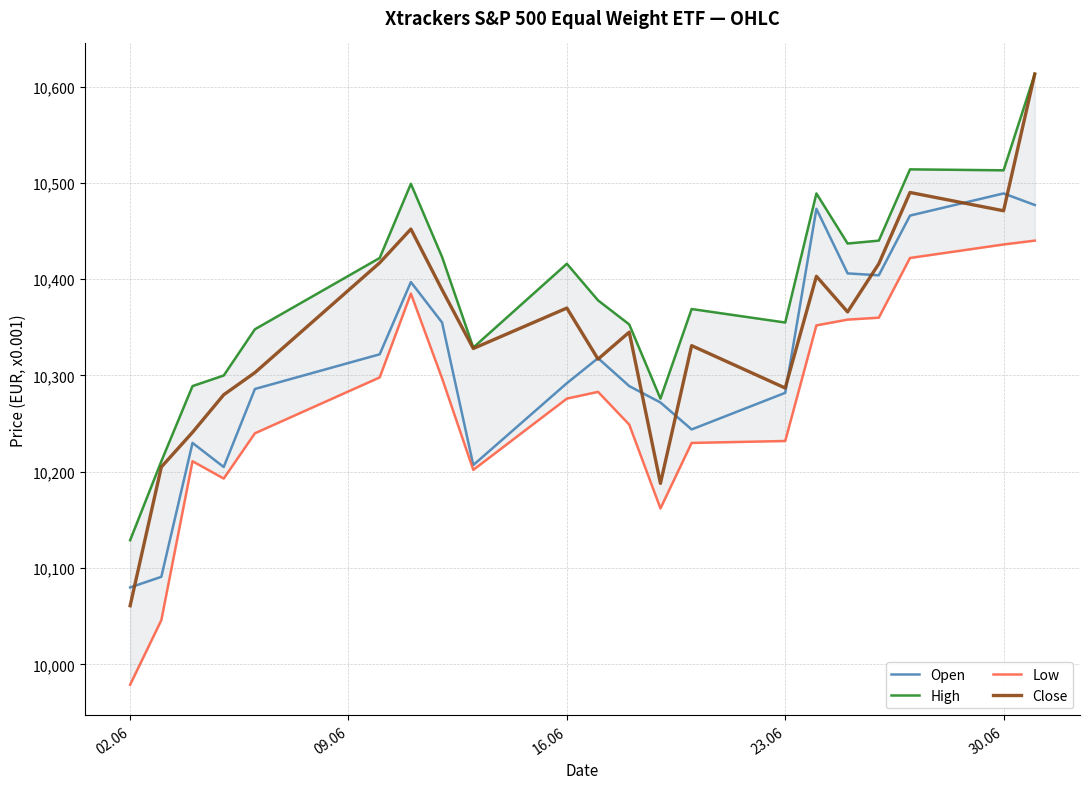

What is the sum of all Open values?

216585